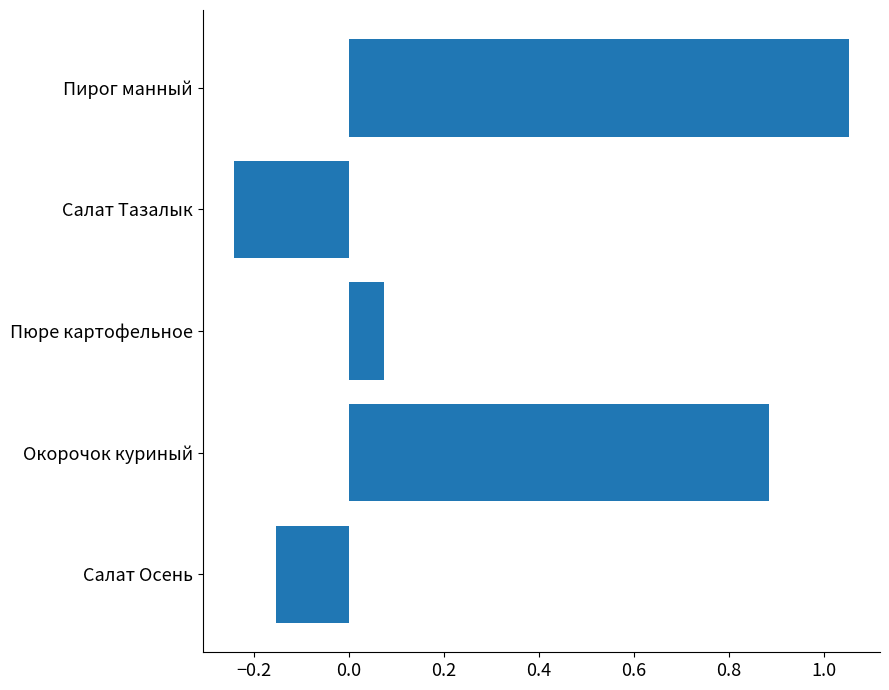

Rank the categories by value from highest to lowest.

Пирог манный, Окорочок куриный, Пюре картофельное, Салат Осень, Салат Тазалык